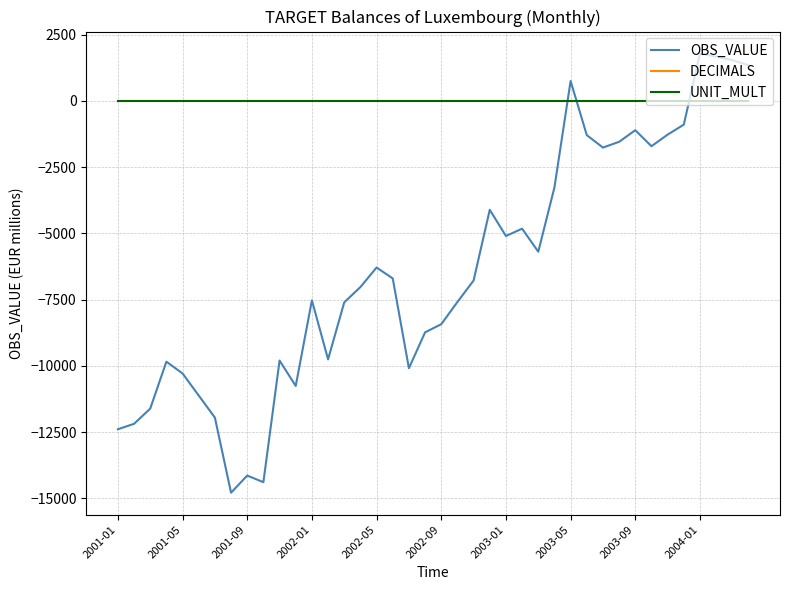

Which series has the largest range (max minus min)?

OBS_VALUE